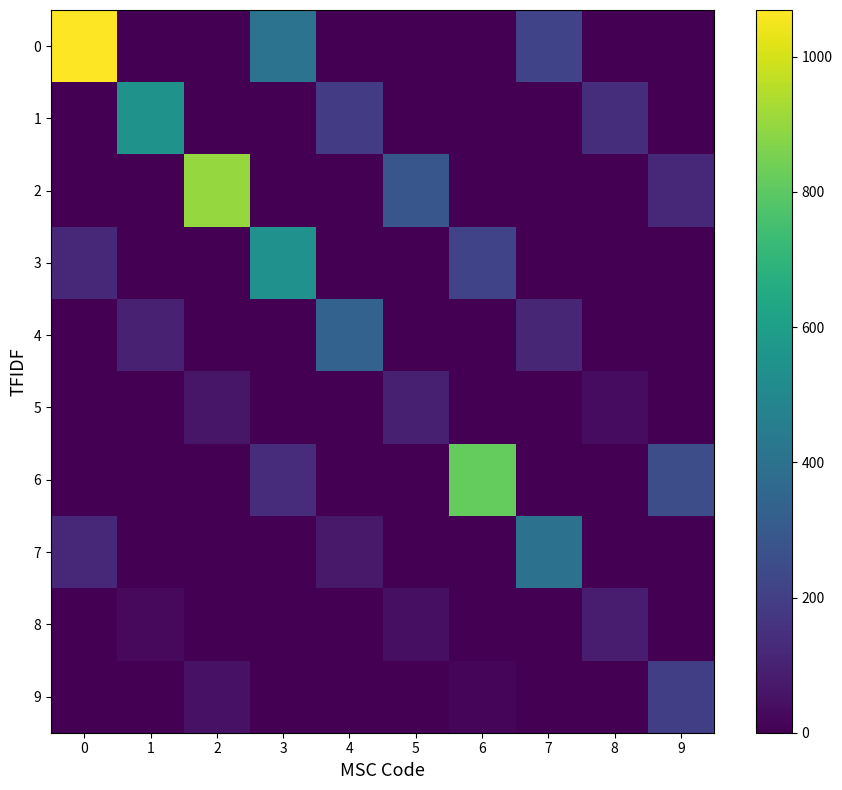

Which series has the largest range (max minus min)?

row_0